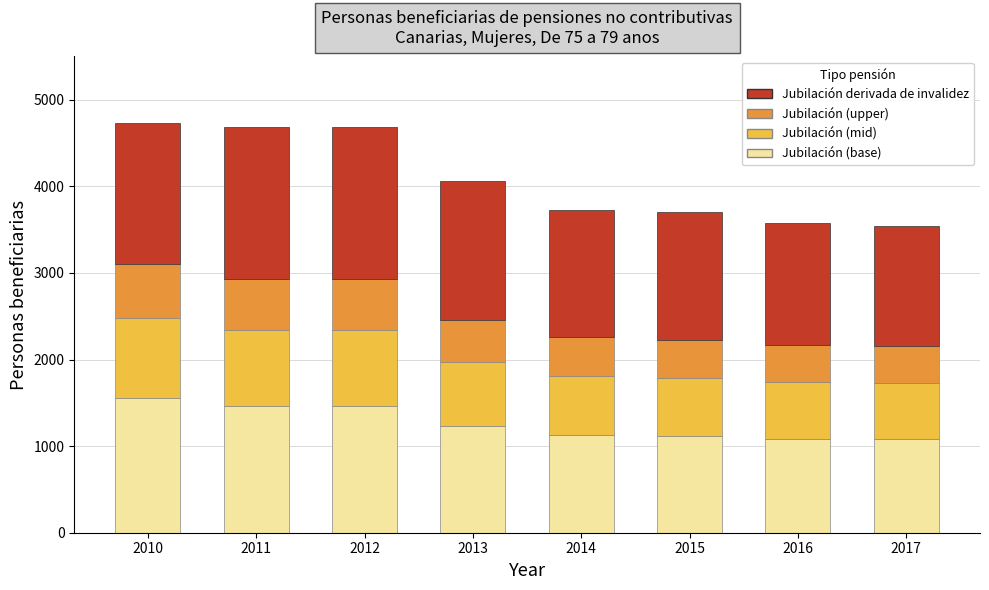

What is the total value across all series at 2014?

3730.0